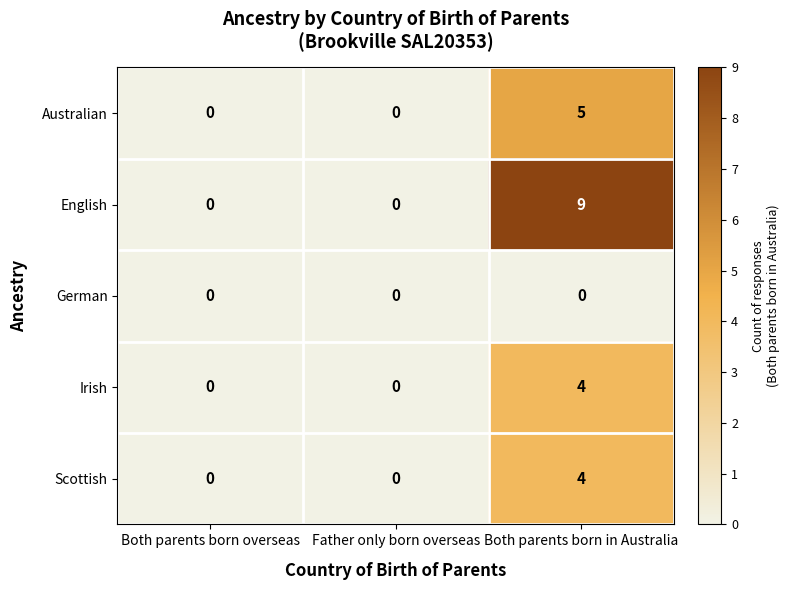

How many Australian values are between 0 and 5?

3